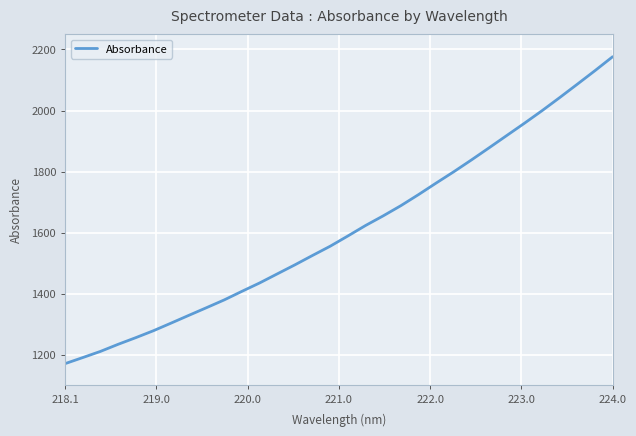

What is the sum of all values?

51468.3